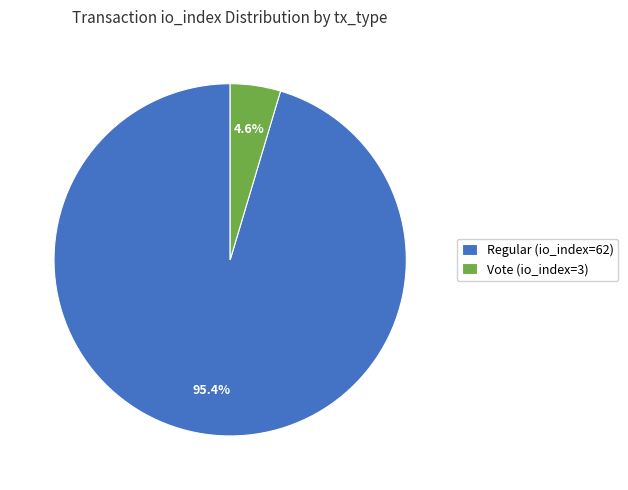

Which category has the smallest portion of the pie?

Vote (io_index=3)